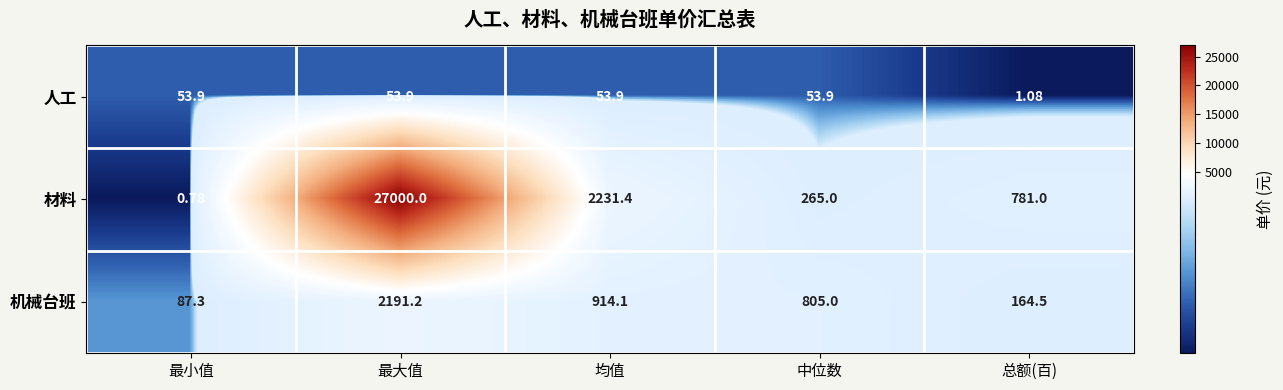

At which label does 人工 reach its minimum?

总额(百)